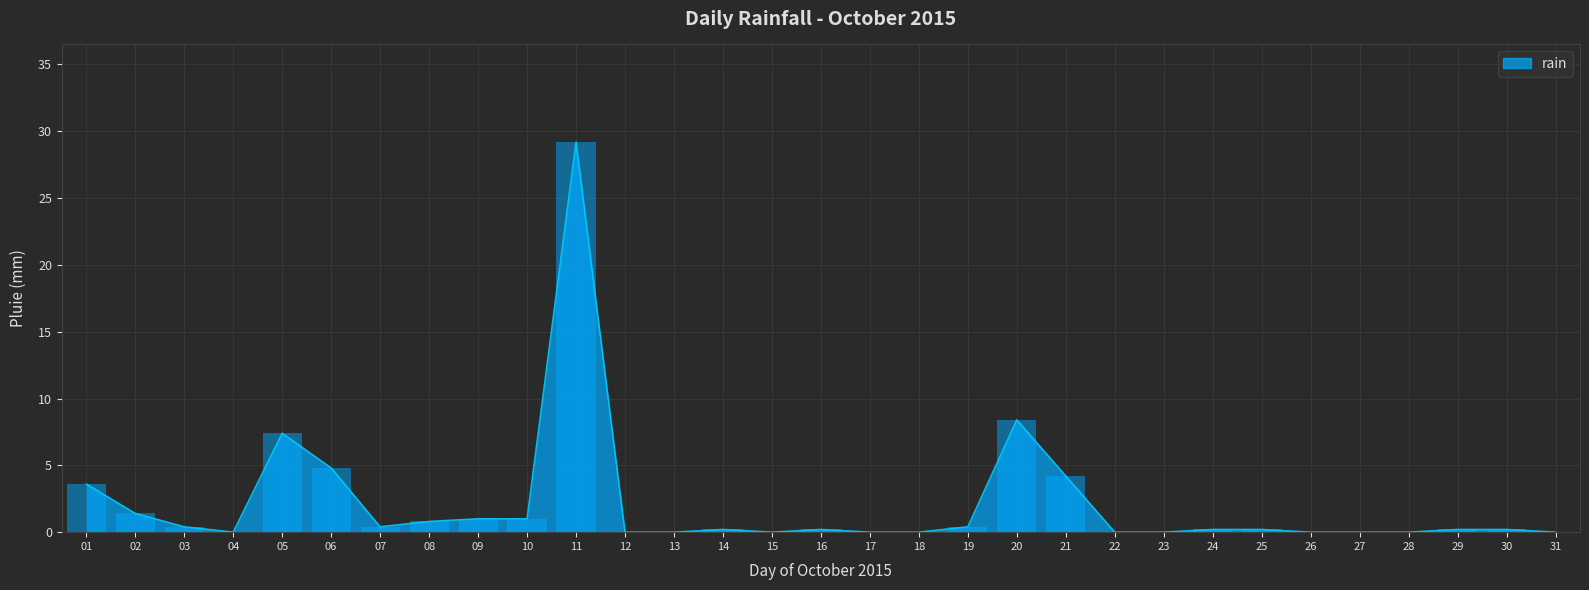

Reading left to right, what are all the values shown in this chart?

01=3.6	02=1.4	03=0.4	04=0.0	05=7.4	06=4.8	07=0.4	08=0.8	09=1.0	10=1.0	11=29.2	12=0.0	13=0.0	14=0.2	15=0.0	16=0.2	17=0.0	18=0.0	19=0.4	20=8.4	21=4.2	22=0.0	23=0.0	24=0.2	25=0.2	26=0.0	27=0.0	28=0.0	29=0.2	30=0.2	31=0.0